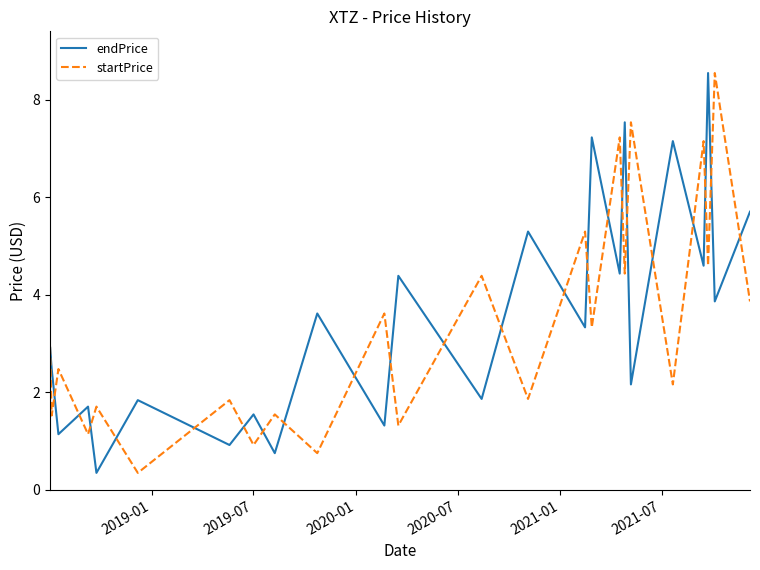

What is the sum of all startPrice values?

83.5